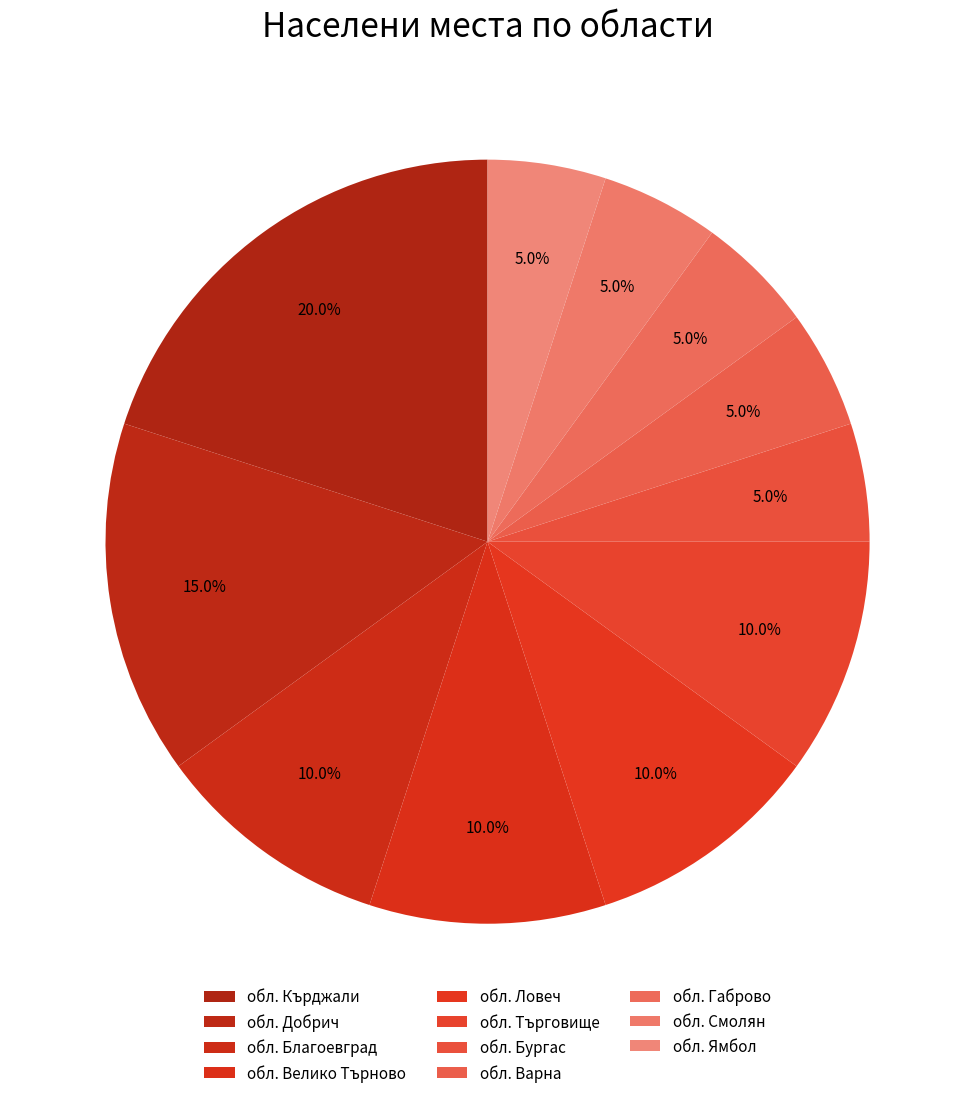

Which category has the biggest portion of the pie?

обл. Кърджали